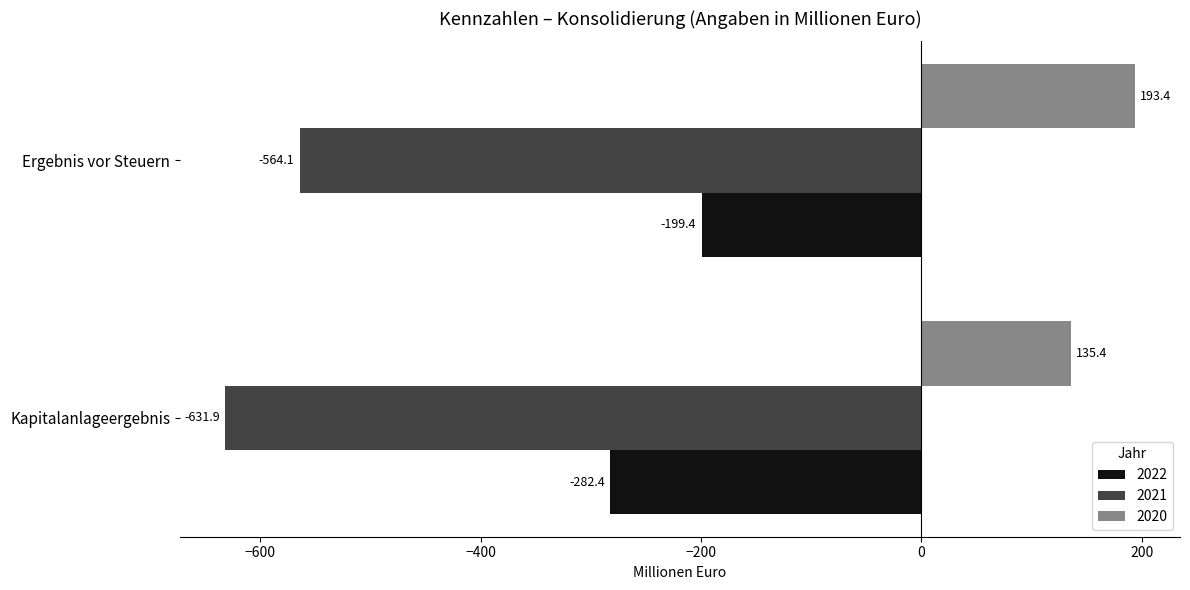

Which series changed the most between Kapitalanlageergebnis and Ergebnis vor Steuern?

2022